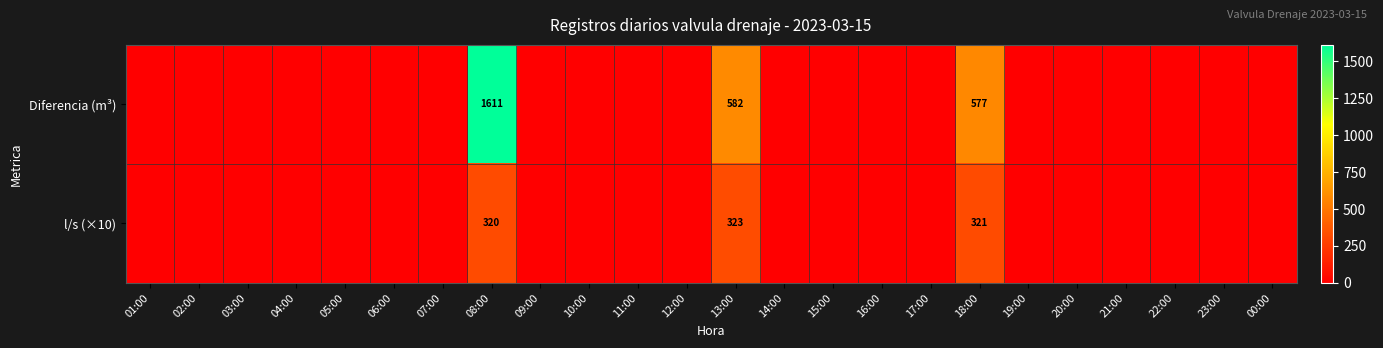

What is the difference between the highest and lowest values at 13:00?

259